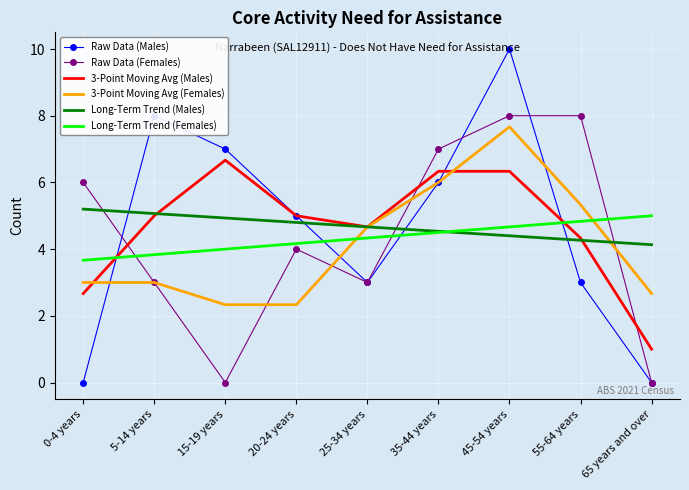

What is the minimum value for Long-Term Trend (Males)?

4.1